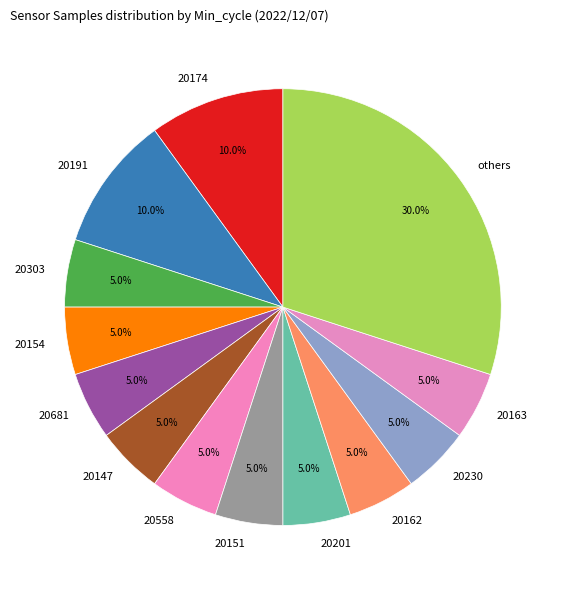

Approximately how many times larger is the value at 20191 compared to 20162?

2.0